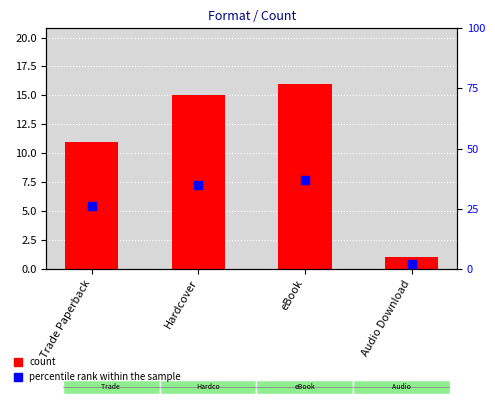

What is the total value across all series at Hardcover?

50